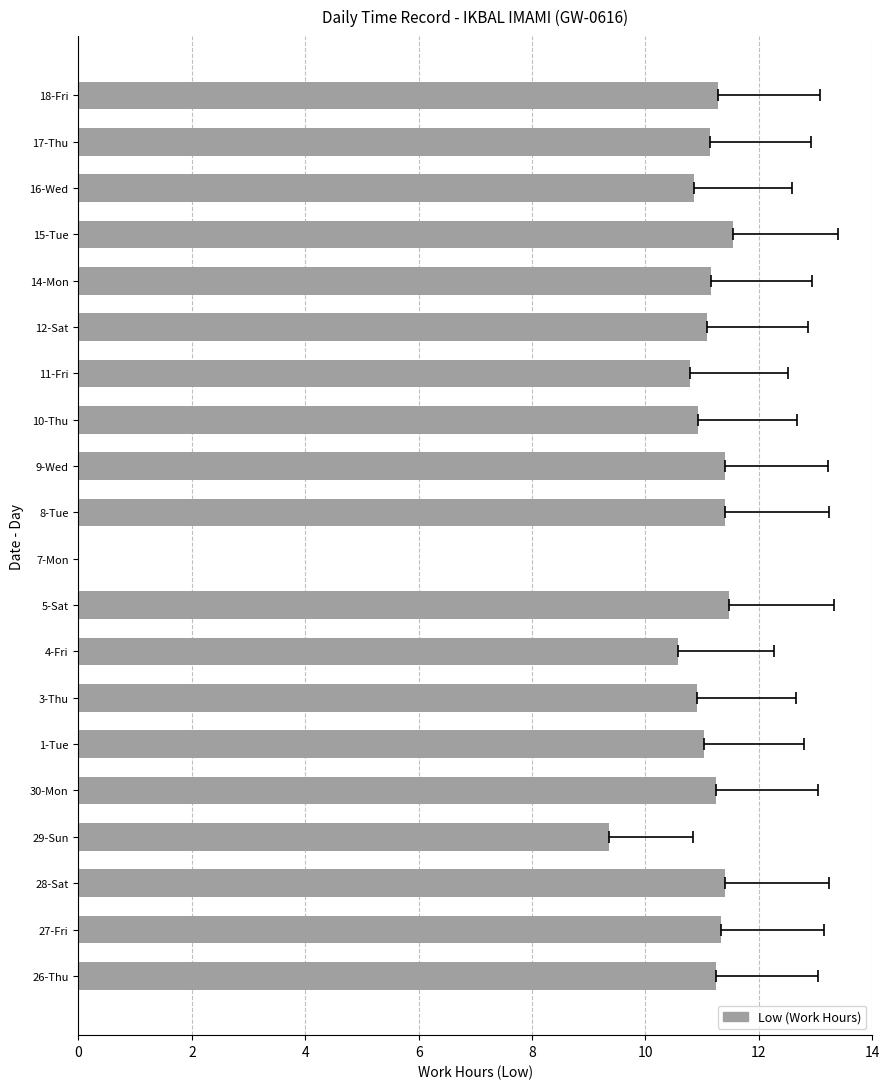

How many positive values are there?

19